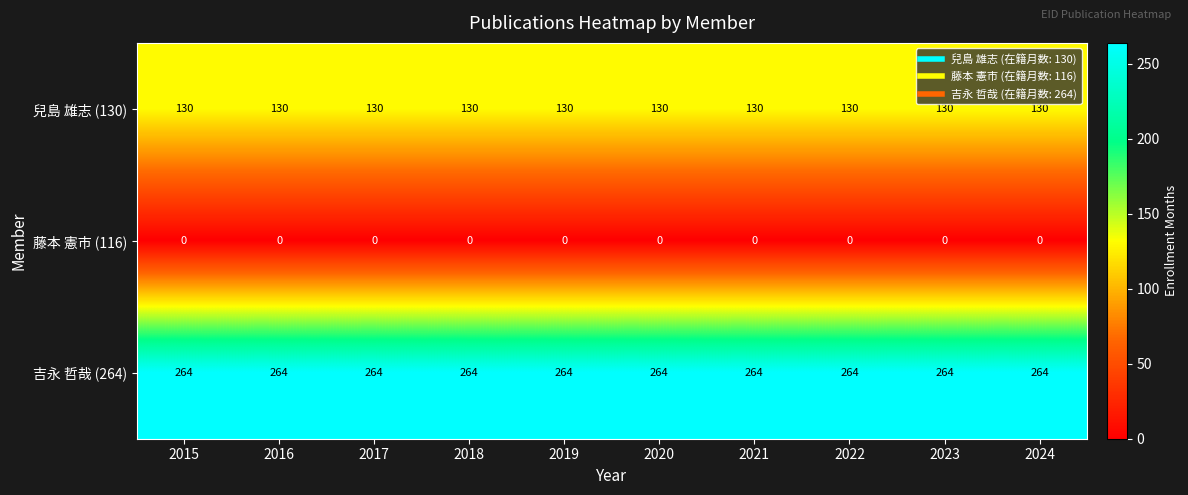

Rank the series by their maximum value, from highest to lowest.

吉永 哲哉 (264), 兒島 雄志 (130), 藤本 憲市 (116)